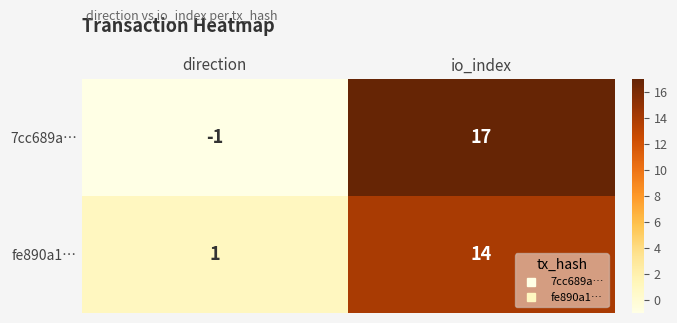

At which label does 7cc689a… reach its minimum?

direction